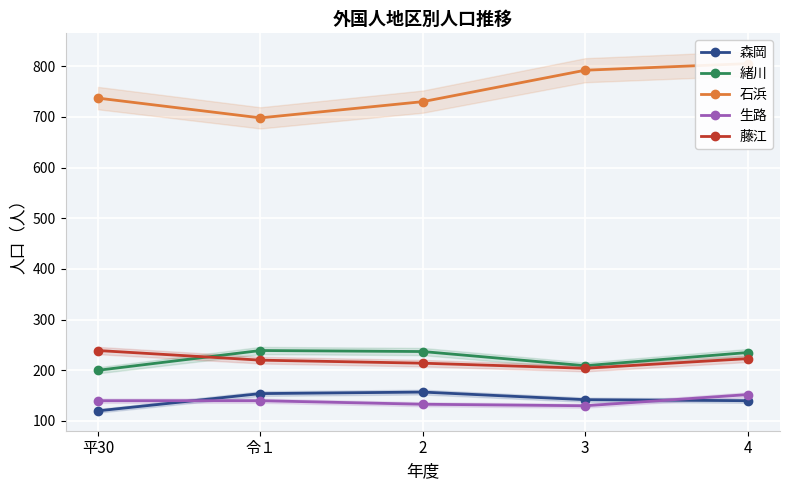

Rank the categories by 藤江 value from lowest to highest.

3, 2, 令１, 4, 平30